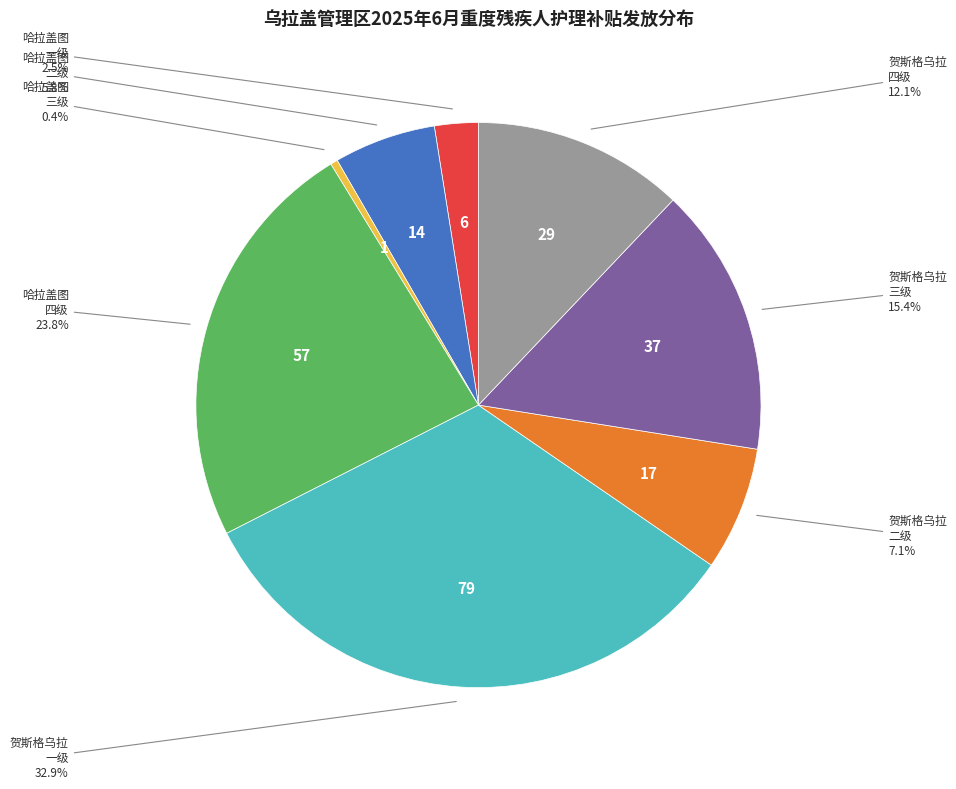

Count the number of slices in the pie.

8